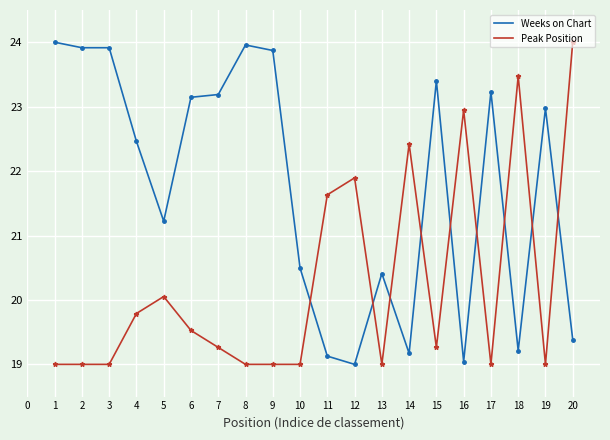

What is the lowest value of the Weeks on Chart series?

19.0